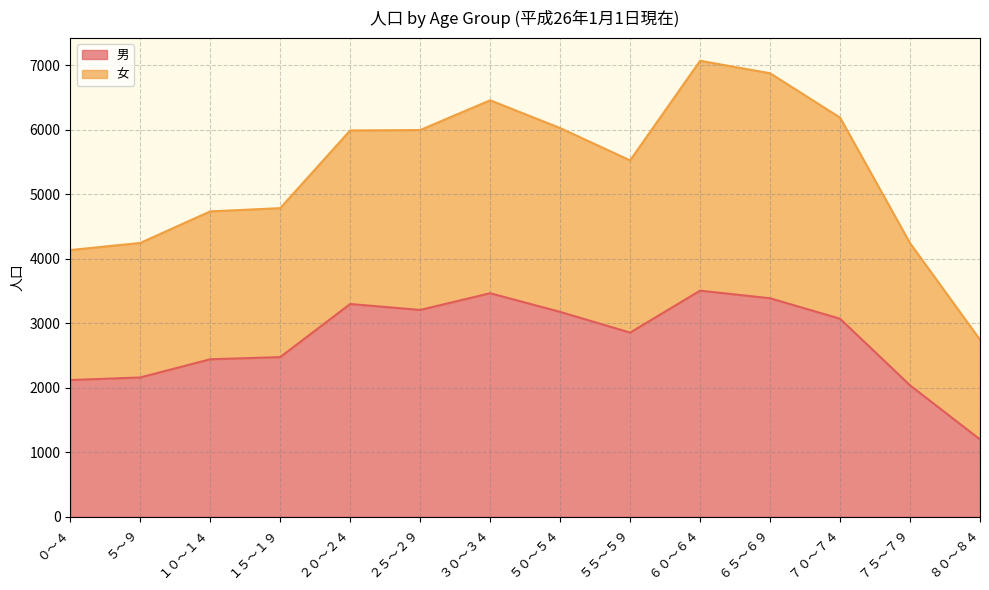

Reading left to right, transcribe all the data shown in this chart.

０～４=2120	５～９=2160	１０～１４=2442	１５～１９=2475	２０～２４=3298	２５～２９=3206	３０～３４=3465	５０～５４=3176	５５～５９=2855	６０～６４=3505	６５～６９=3387	７０～７４=3070	７５～７９=2038	８０～８４=1200